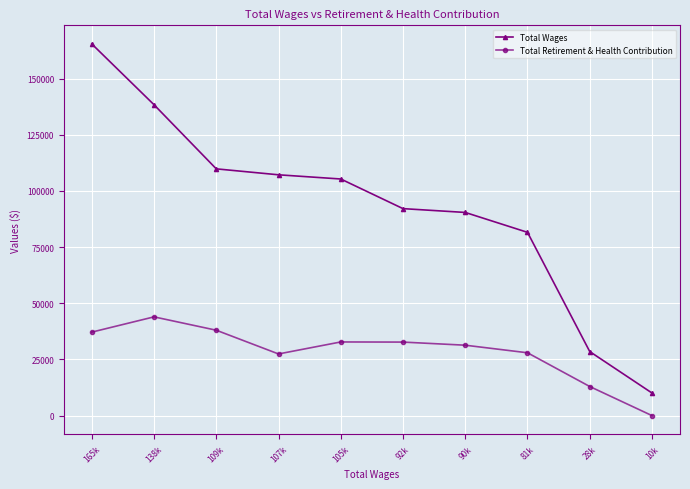

At which label is Total Retirement & Health Contribution closest to 21969?

107k